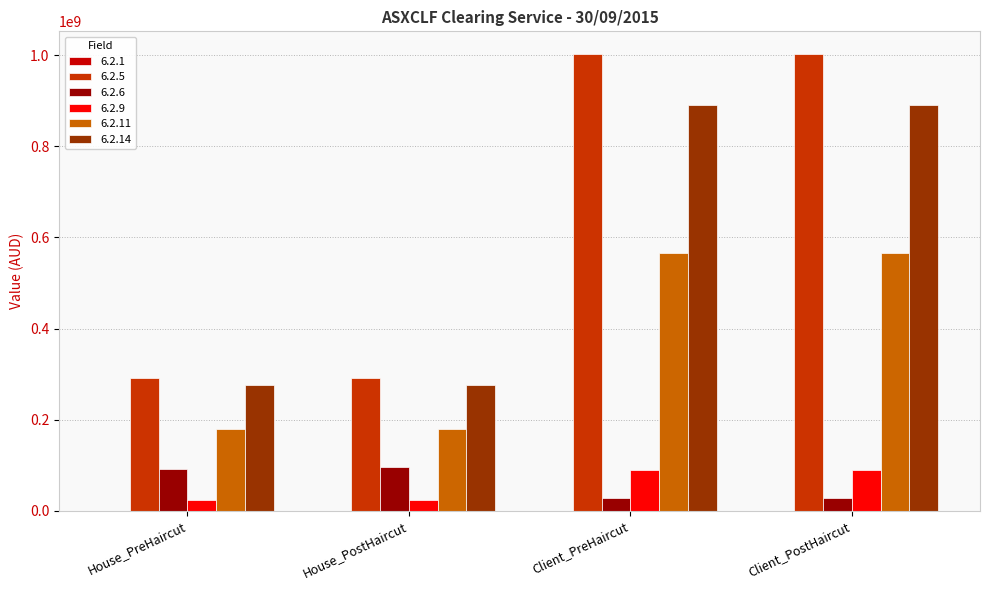

Which series has the largest total across all categories?

6.2.5